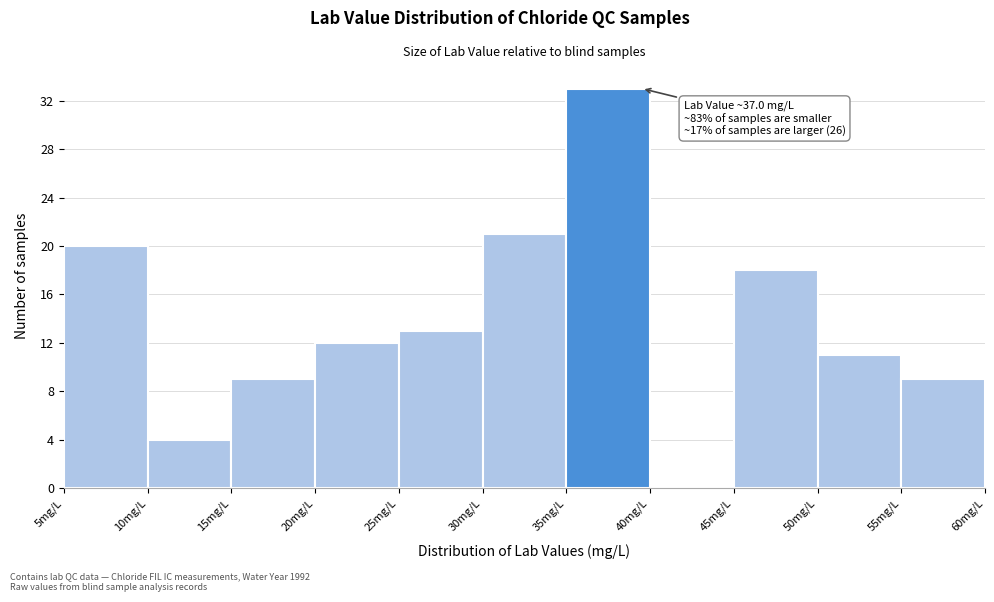

Over which range of the x-axis is the bar tallest?

35 to 40